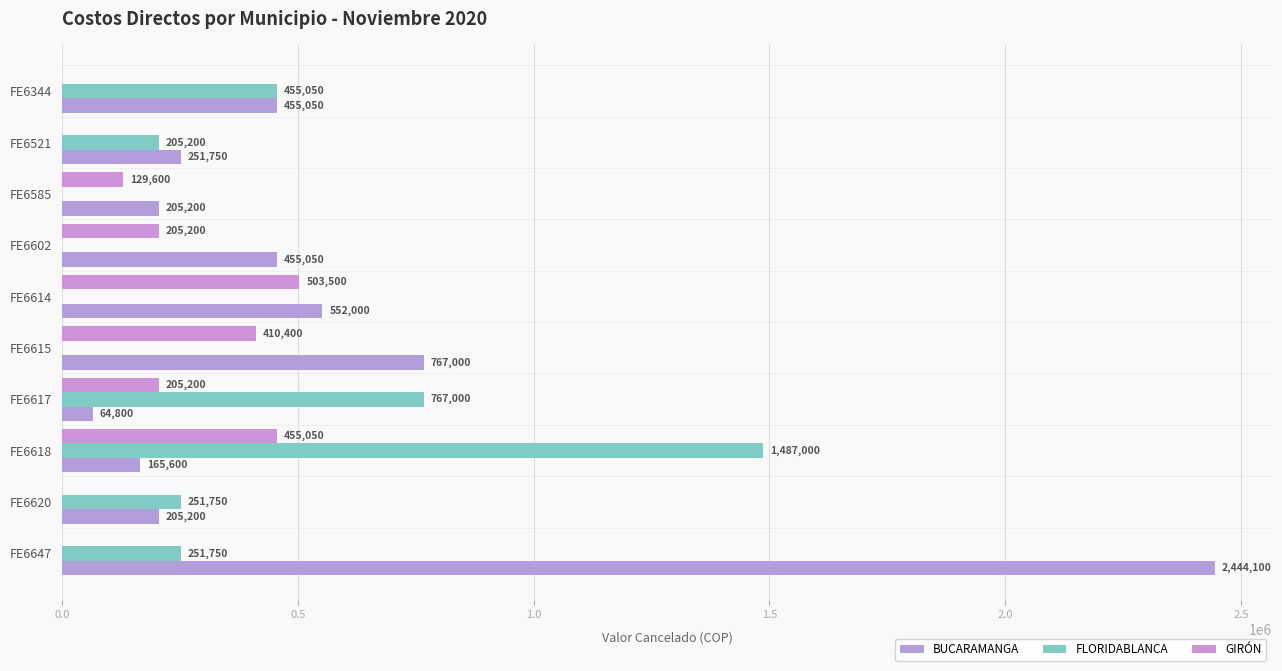

How many FLORIDABLANCA values are between 0 and 455050?

8